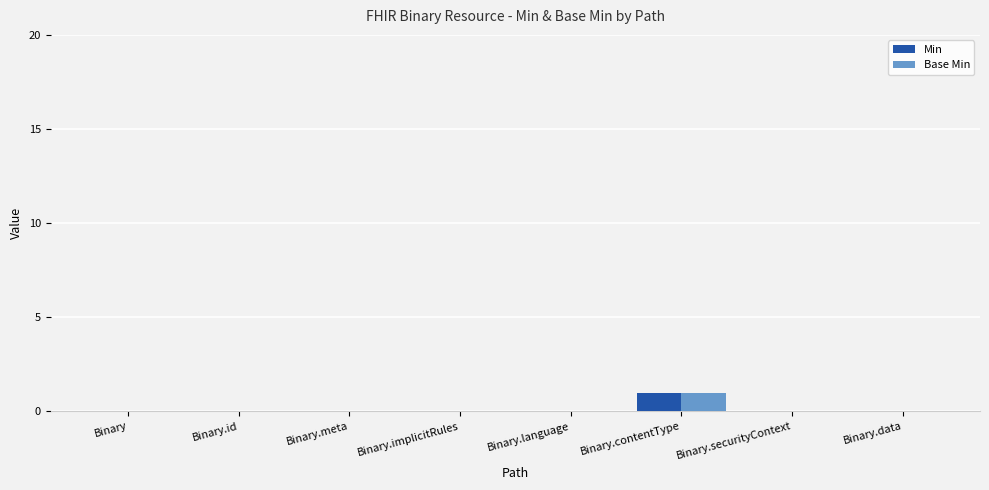

Count the number of categories in the chart.

8